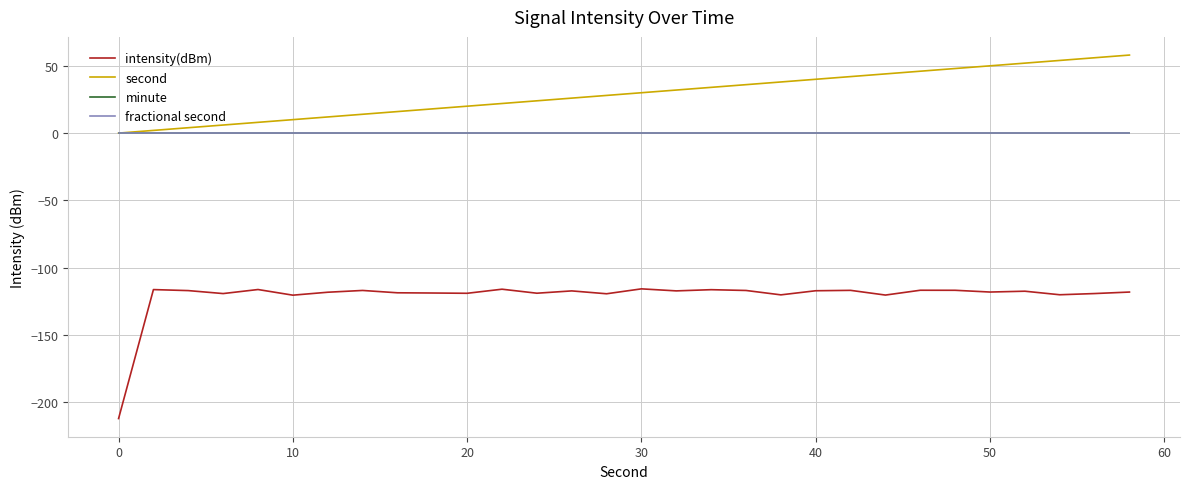

Is this an area chart (filled region under the line)?

No